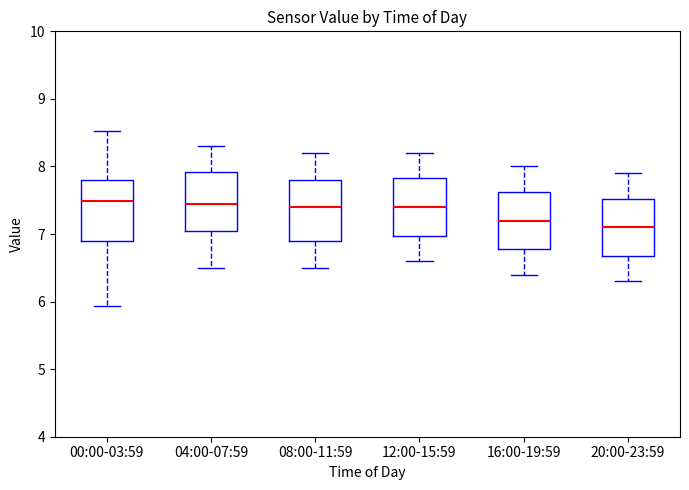

Reading left to right, read every box against the y-axis: the position of its median line, the range the box covers, and the ends of its whiskers. The values are not printed on the chart, so give them approximately, as read against the axis.

00:00-03:59: median 7.5, box 6.9 to 7.8, whiskers 5.9 to 8.5
04:00-07:59: median 7.5, box 7.1 to 7.9, whiskers 6.5 to 8.3
08:00-11:59: median 7.4, box 6.9 to 7.8, whiskers 6.5 to 8.2
12:00-15:59: median 7.4, box 7.0 to 7.8, whiskers 6.6 to 8.2
16:00-19:59: median 7.2, box 6.8 to 7.6, whiskers 6.4 to 8.0
20:00-23:59: median 7.1, box 6.7 to 7.5, whiskers 6.3 to 7.9